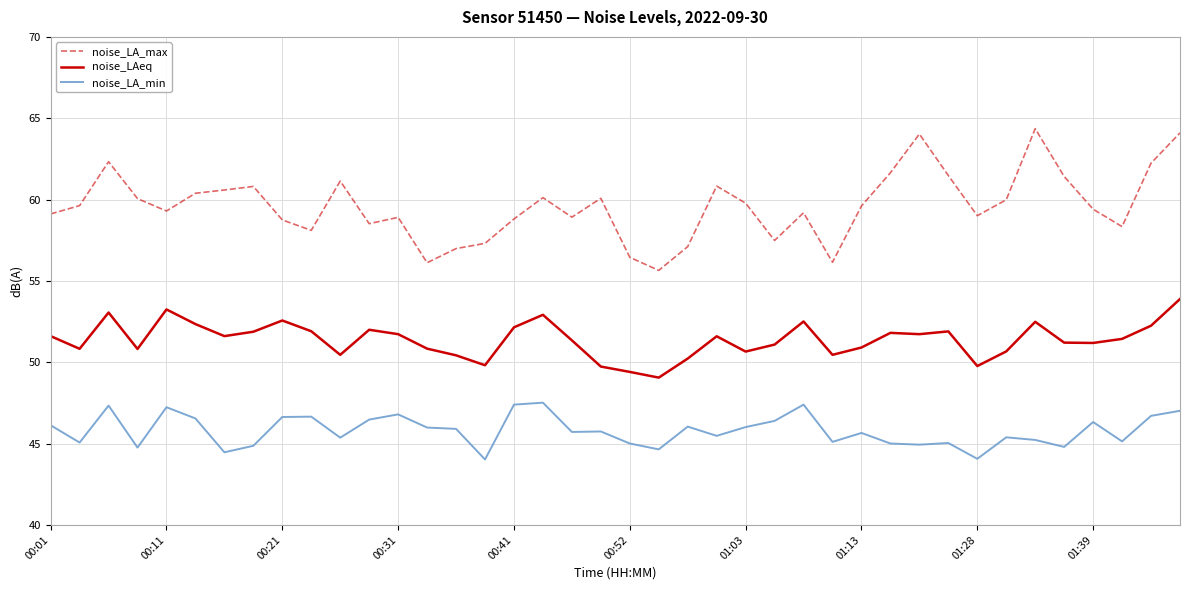

What is the highest value of the noise_LAeq series?

53.9